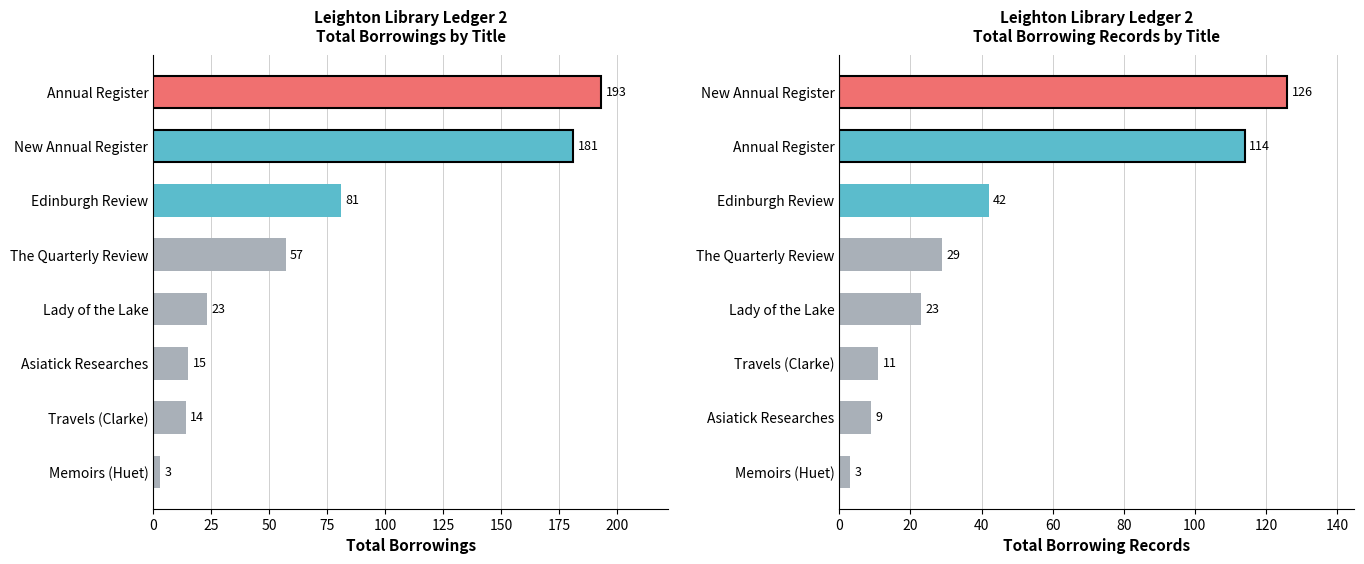

How many groups of bars are there?

8